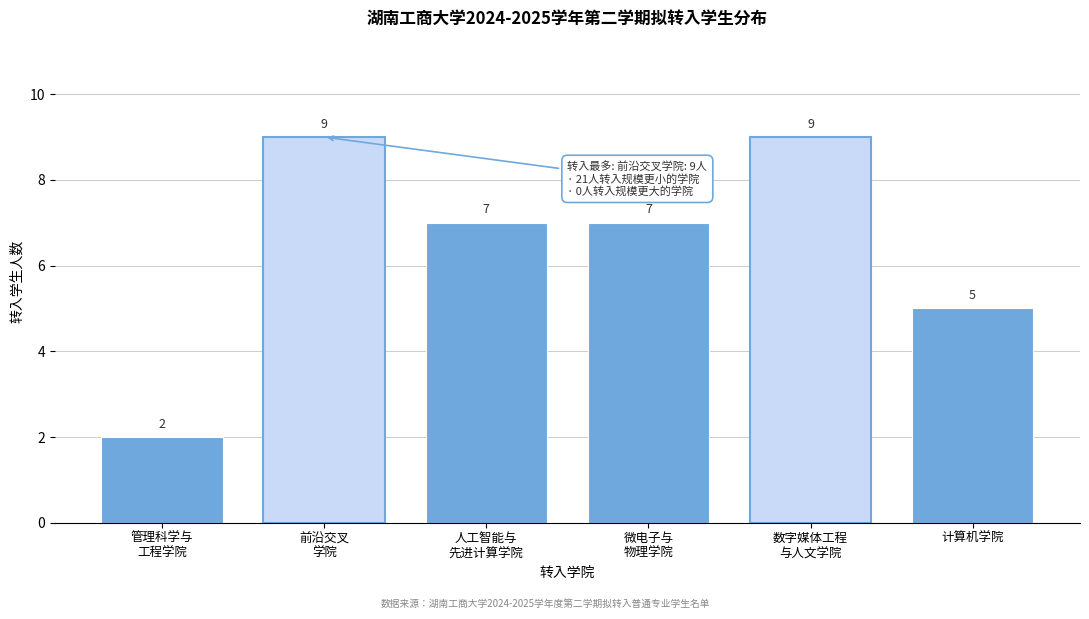

Reading right to left, list all the values displayed in this chart.

5	9	7	7	9	2